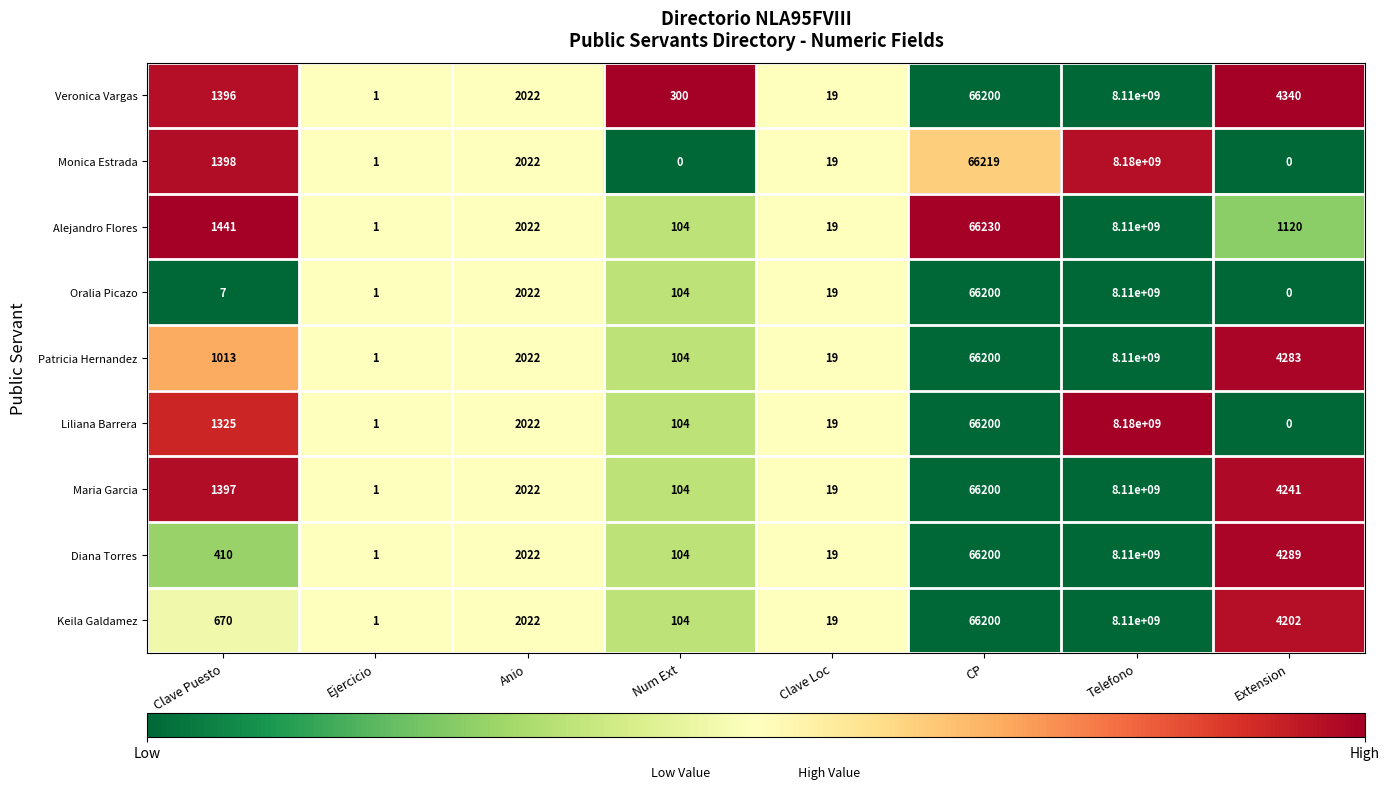

Rank the categories by Diana Torres value from highest to lowest.

Telefono, CP, Extension, Anio, Clave Puesto, Num Ext, Clave Loc, Ejercicio